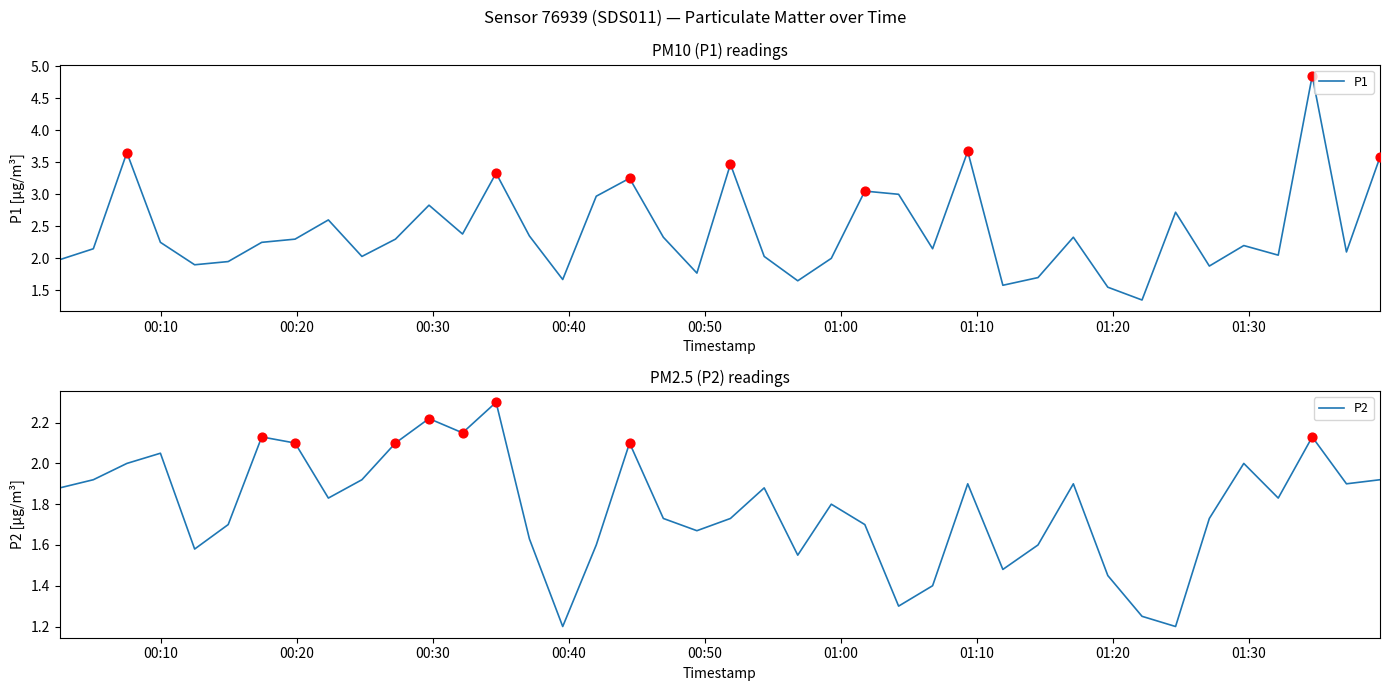

What is the highest value of the P2 series?

2.3